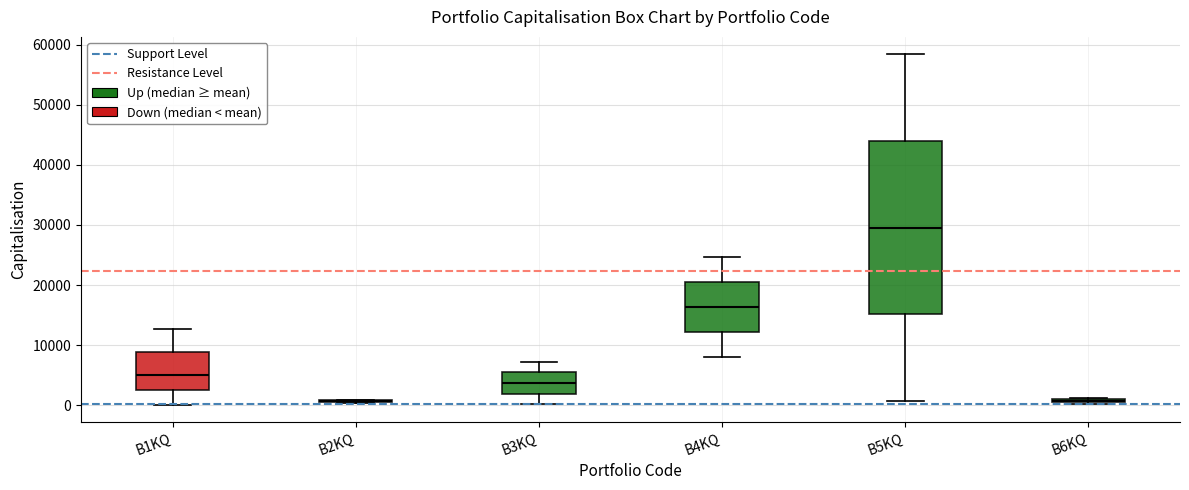

Comparing the boxes themselves (not the whiskers), which one is the tallest?

B5KQ